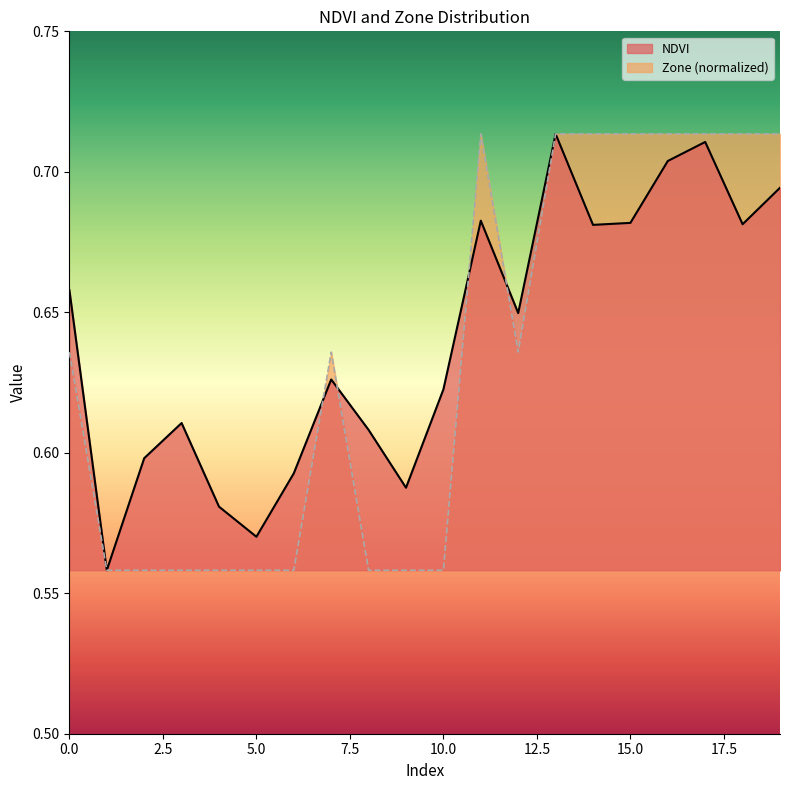

The value of Zone at 18 is 0.7. True or false?

True